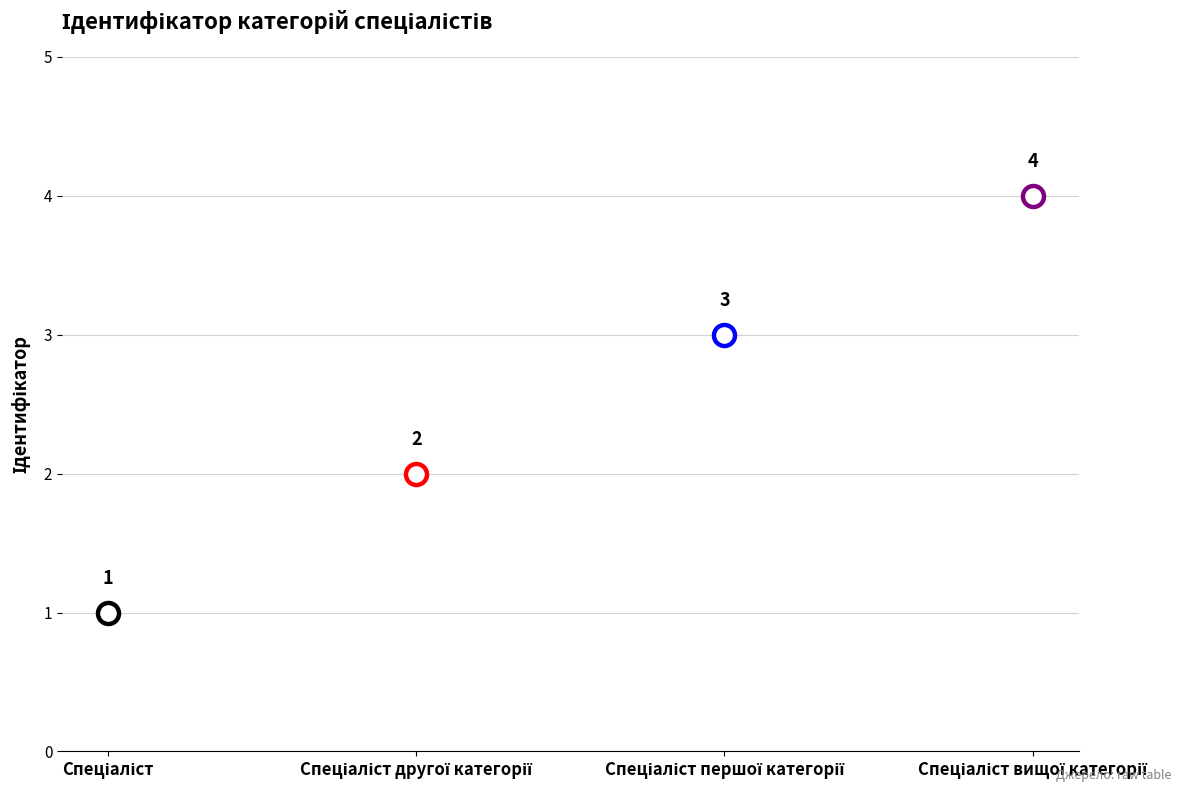

What is the change in value from Спеціаліст другої категорії to Спеціаліст першої категорії?

+1